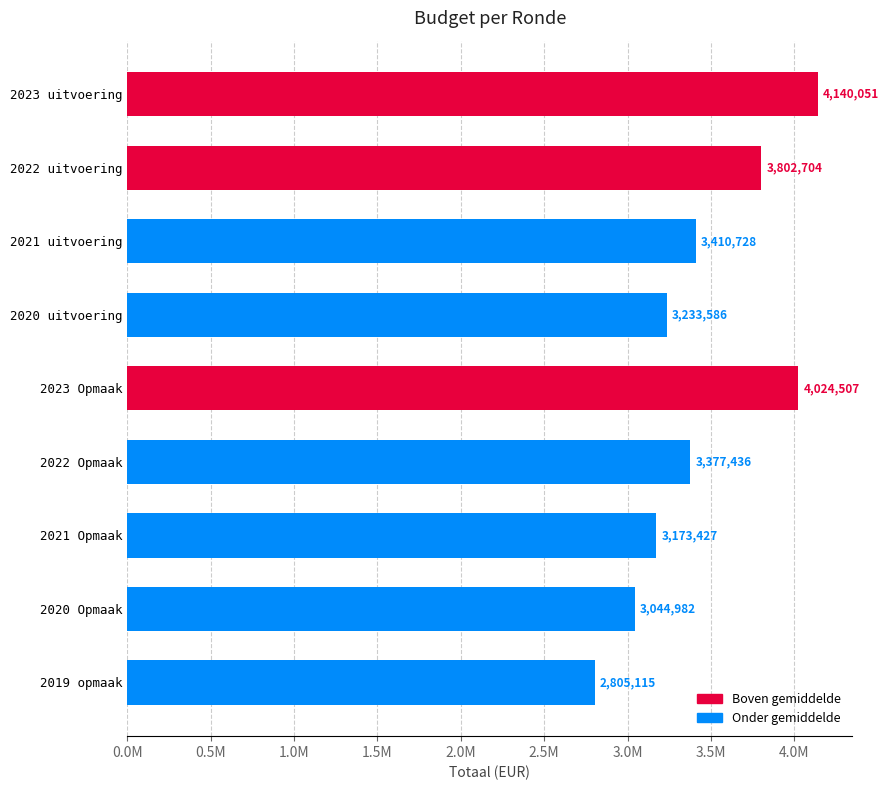

How many series are shown in this chart?

1